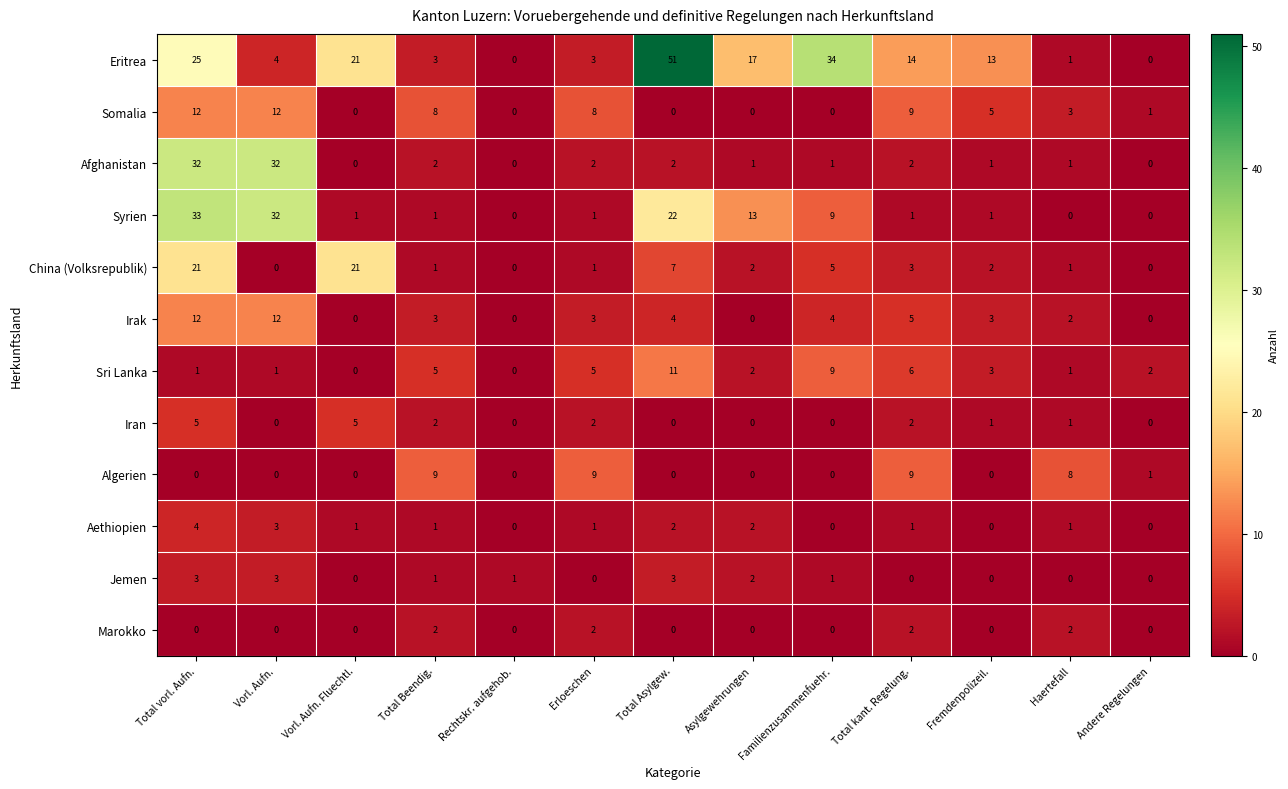

Which series has the largest total across all categories?

Eritrea